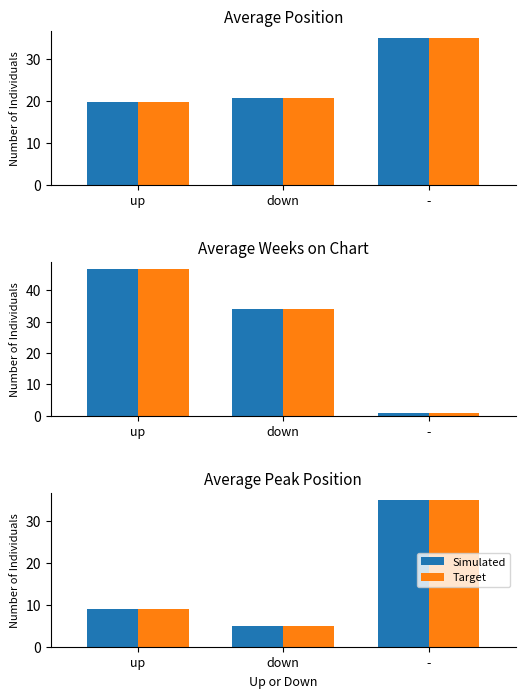

What is the value of the Target bar at the 1st from the left?

8.9